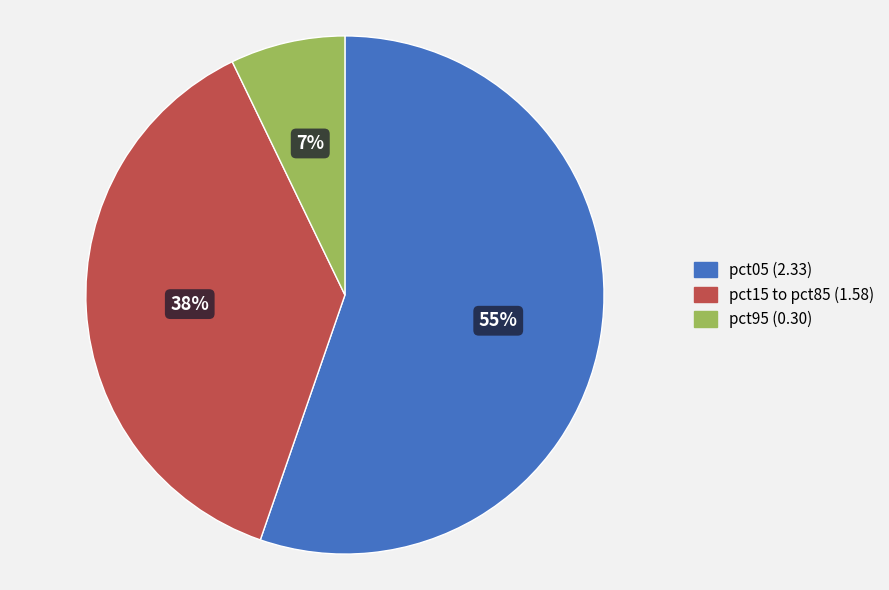

To the nearest percent, what is the average slice percentage?

33%